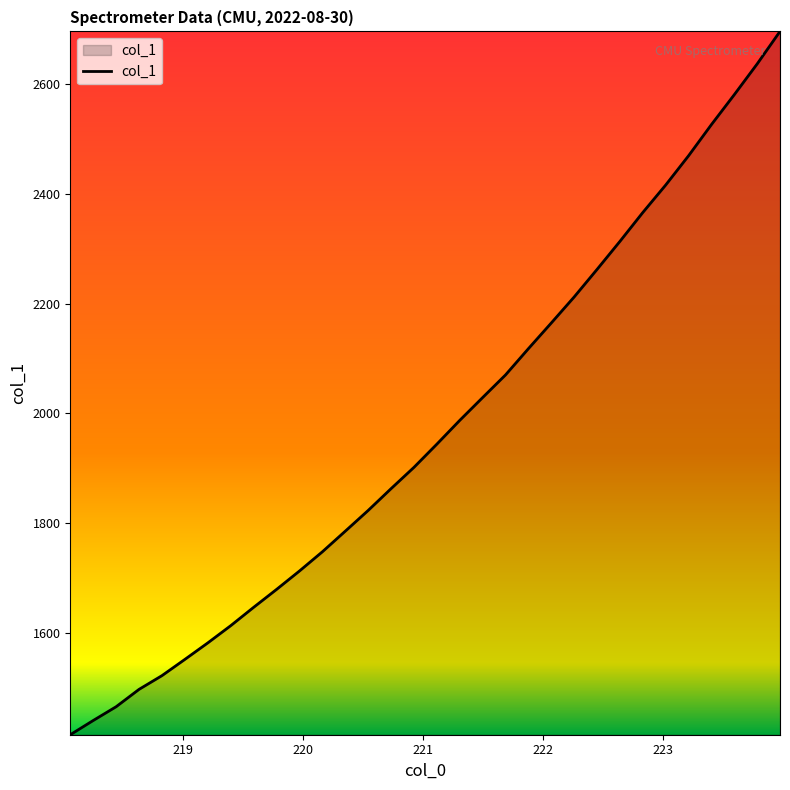

What is the difference between the maximum and minimum values?

1279.8